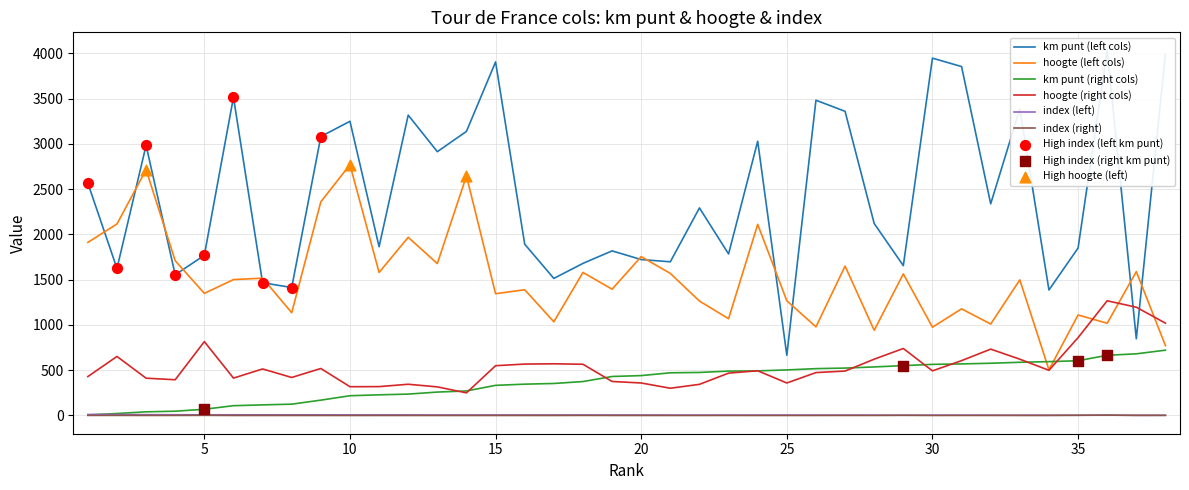

Which series has the widest spread of Y values?

km punt (left cols)